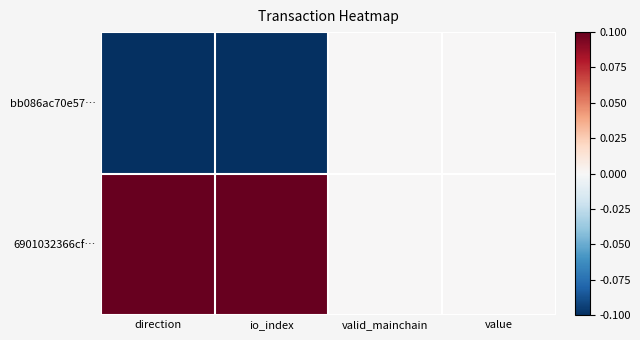

What is the difference between the highest and lowest values at io_index?

0.2